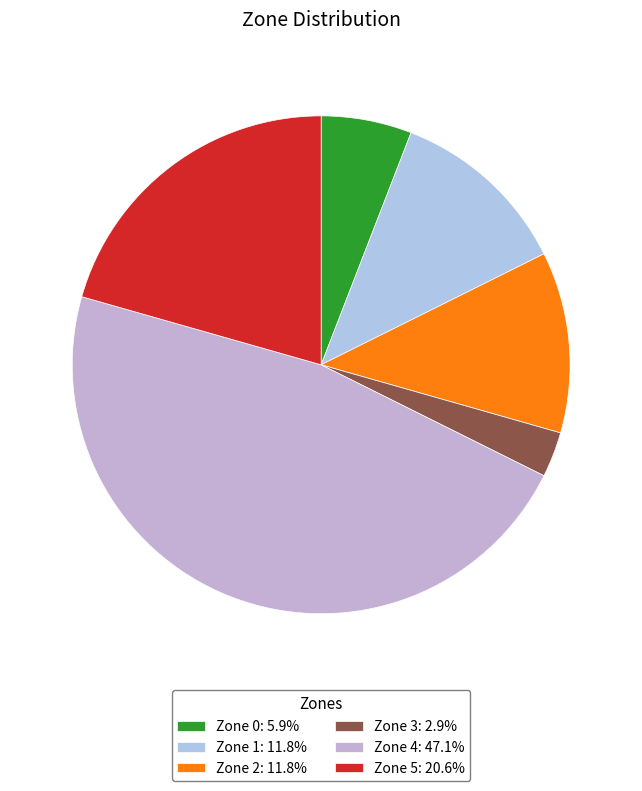

How many segments does this pie chart have?

6